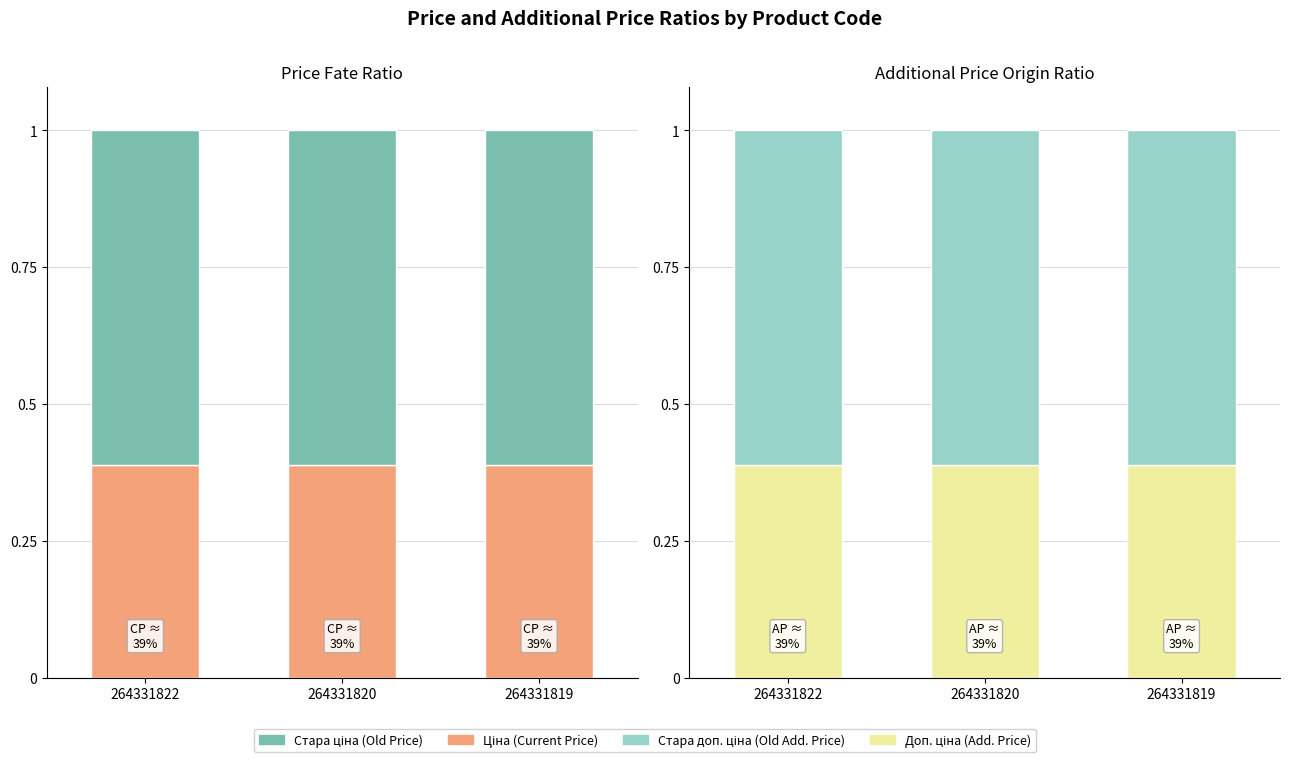

What is the spread (max minus min) of values at 264331820?

0.2